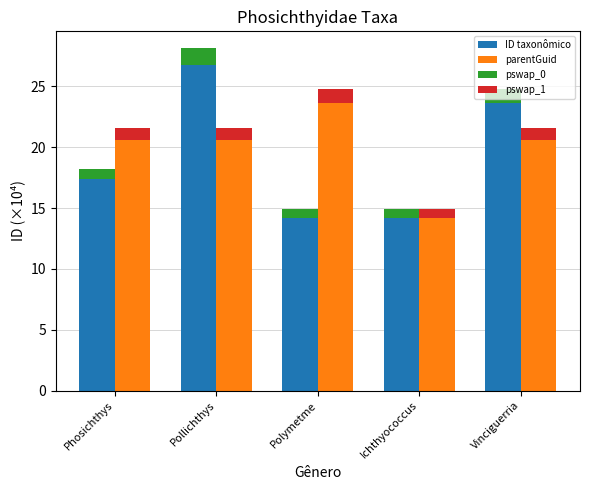

Rank the series by their maximum value, from highest to lowest.

ID taxonômico, parentGuid, pswap_0, pswap_1